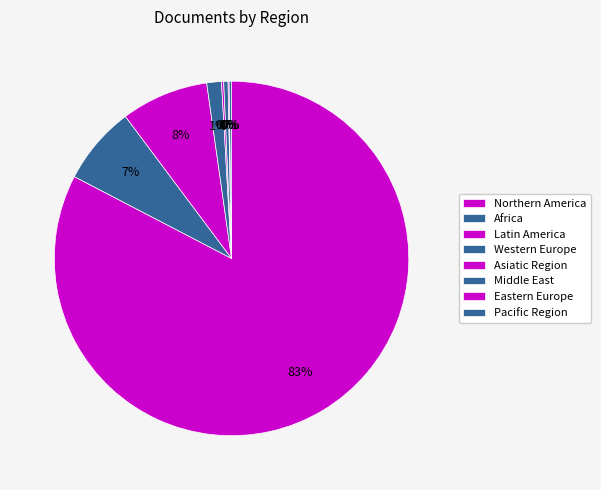

Combined, do Eastern Europe and Northern America account for over 50%?

Yes